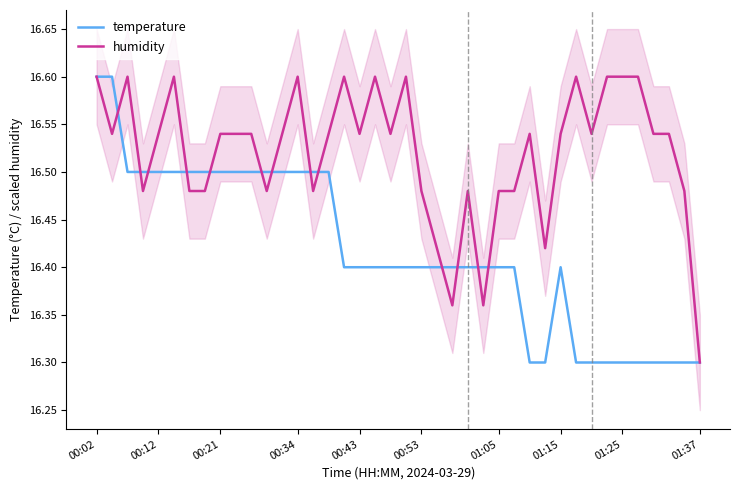

How many interior local valleys does the humidity series have?

10